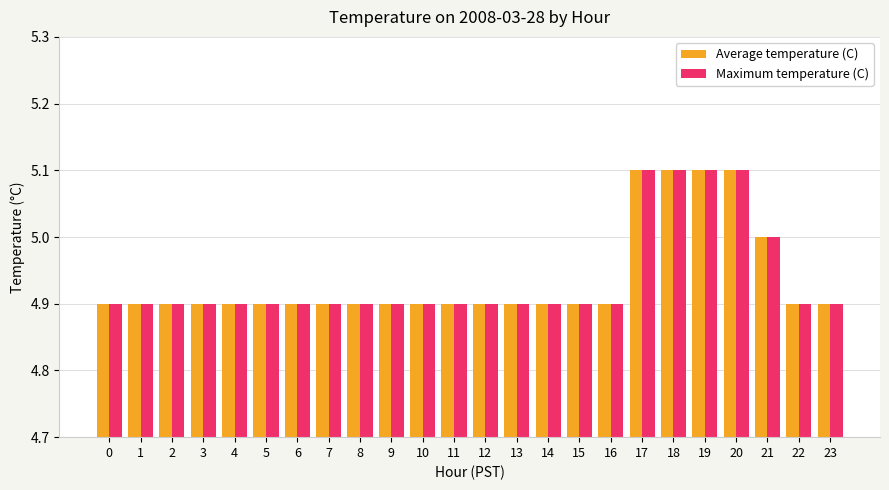

What is the difference between the Average temperature (C) values at 17 and 10?

0.2